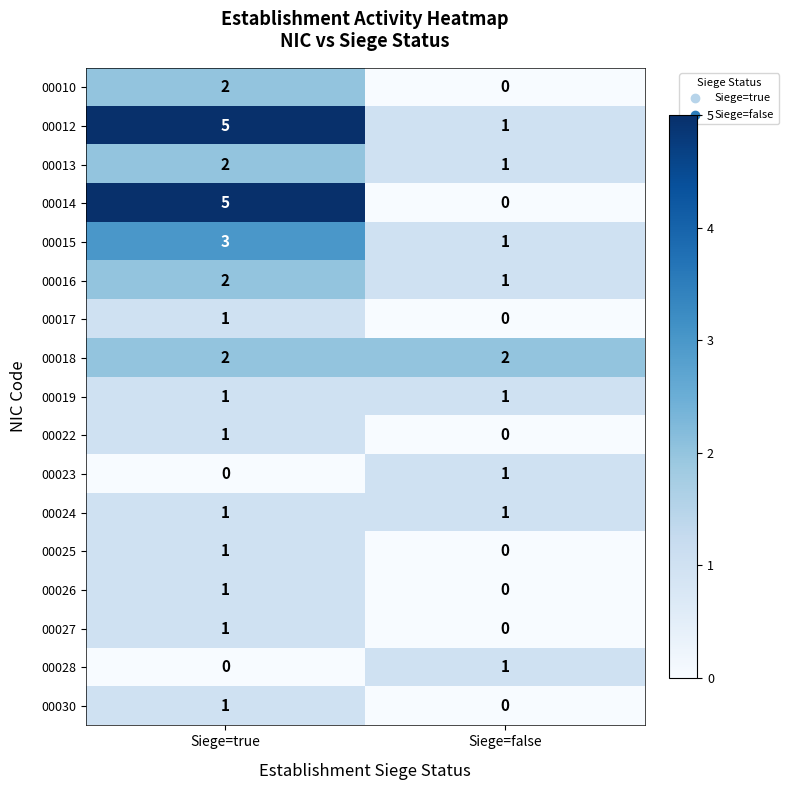

Count the number of data series in this chart.

17